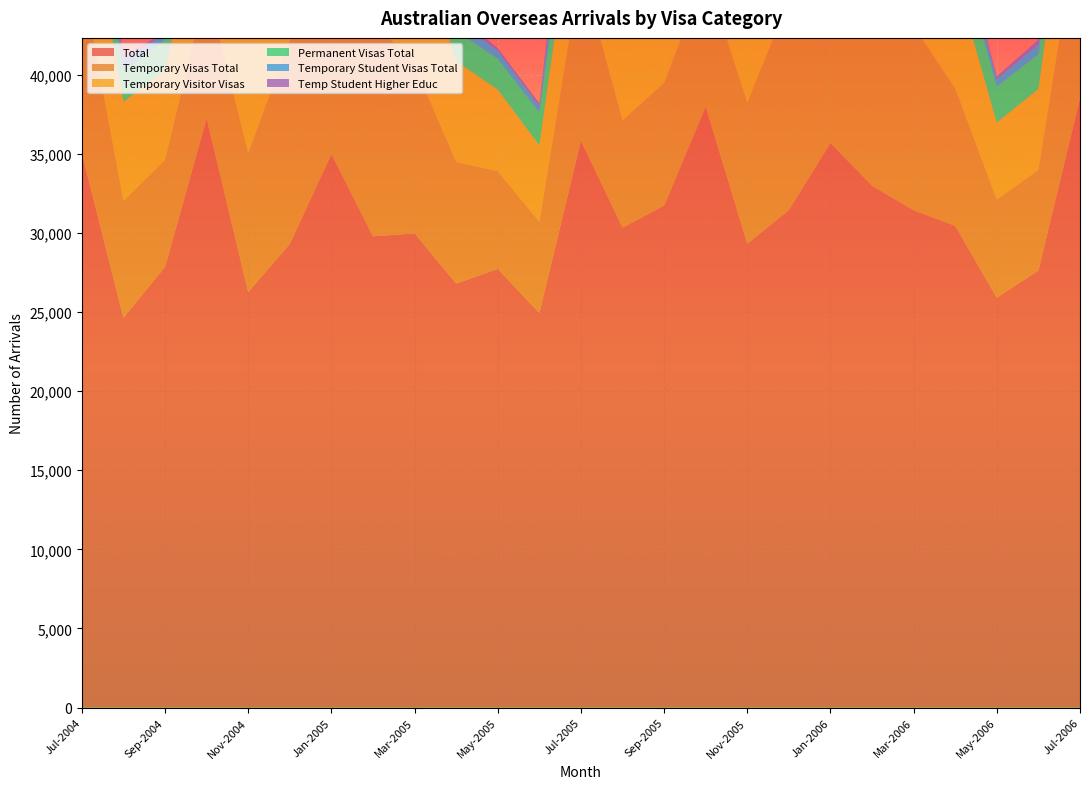

Reading right to left, extract all data points from this chart.

Total: 24=38470	23=27620	22=25900	21=30440	20=31430	19=32970	18=35680	17=31440	16=29310	15=37960	14=31720	13=30330	12=35810	11=24930	10=27720	9=26790	8=29960	7=29780	6=34970	5=29300	4=26260	3=37210	2=27850	1=24640	0=34990
Temporary Visas Total: 24=11890	23=6350	22=6200	21=8670	20=11610	19=16030	18=10850	17=13260	16=8920	15=8400	14=7750	13=6780	12=10920	11=5770	10=6170	9=7690	8=10570	7=13670	6=10340	5=12880	4=8780	3=8290	2=6770	1=7370	0=11050
Temporary Visitor Visas: 24=7940	23=5120	22=4870	21=7090	20=9690	19=9600	18=7210	17=12270	16=7880	15=6950	14=6590	13=5270	12=7460	11=4830	10=5160	9=6370	8=8870	7=8440	6=6830	5=11990	4=7850	3=7060	2=5670	1=6270	0=7280
Permanent Visas Total: 24=2960	23=2190	22=2270	21=2530	20=2320	19=2180	18=3250	17=1700	16=2450	15=2760	14=2380	13=2580	12=2470	11=2070	10=1950	9=1910	8=2240	7=1840	6=3080	5=1380	4=1770	3=2390	2=1920	1=1920	0=2200
Temporary Student Visas Total: 24=3170	23=620	22=450	21=840	20=900	19=5410	18=2340	17=410	16=390	15=770	14=440	13=690	12=2750	11=390	10=490	9=680	8=1060	7=4430	6=2540	5=350	4=300	3=560	2=360	1=650	0=2910
Temp Student Higher Educ: 24=1980	23=300	22=200	21=400	20=640	19=3860	18=1280	17=240	16=220	15=340	14=230	13=390	12=1710	11=200	10=180	9=380	8=650	7=3010	6=1020	5=120	4=130	3=250	2=90	1=350	0=1220